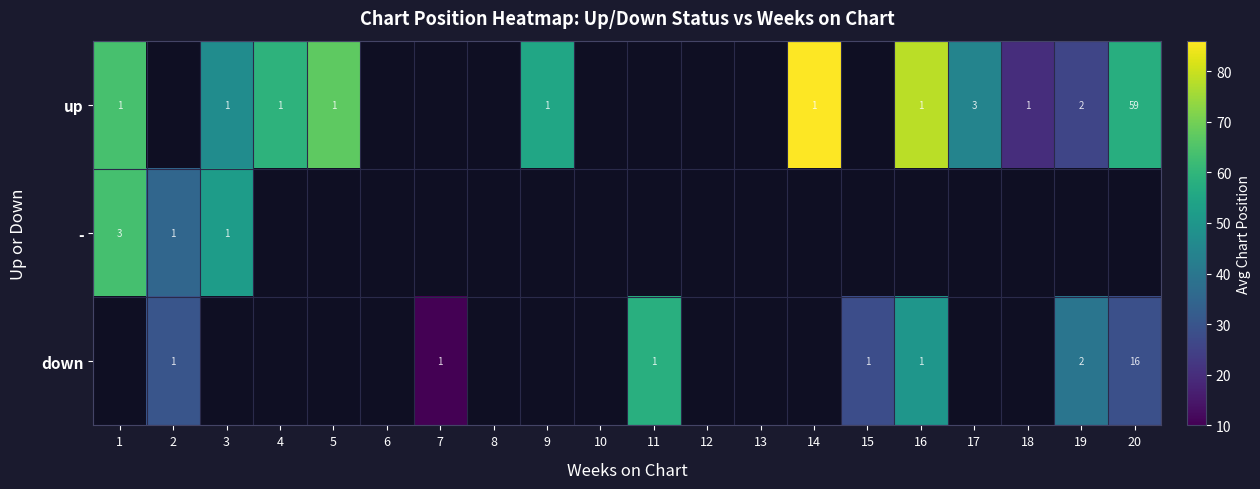

How many values in the up series exceed 55?

6